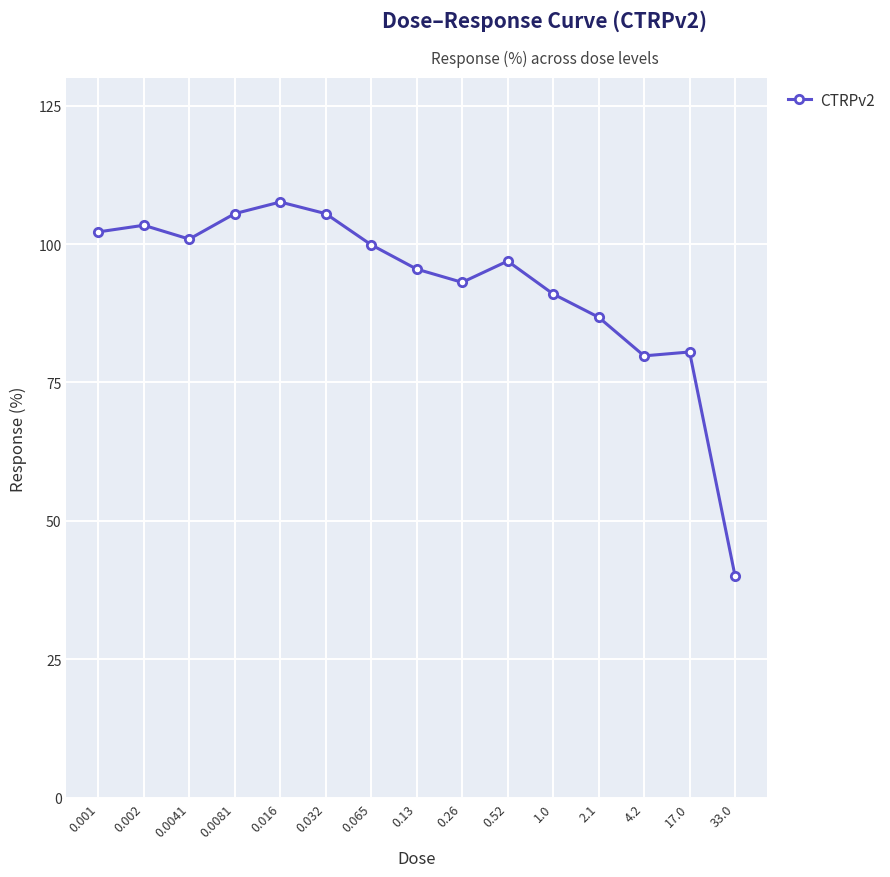

What position from the left is 0.001?

1